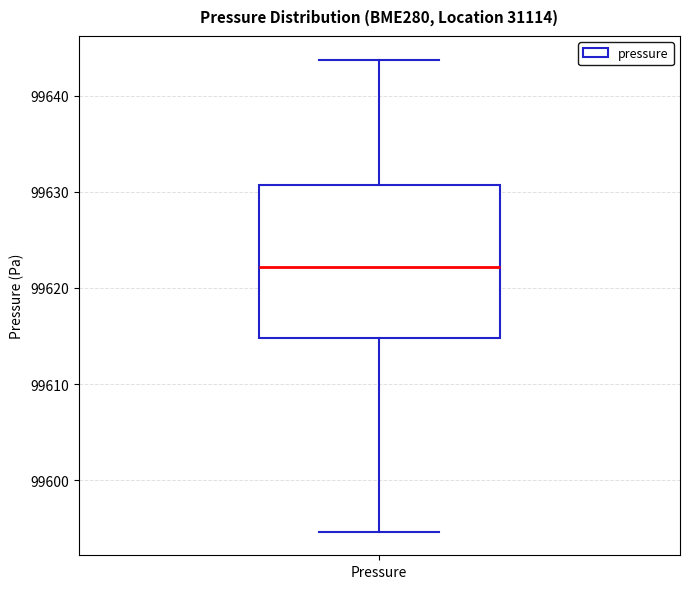

Read this box plot against the y-axis: the position of the median line, the range covered by the box, and the ends of both whiskers. The values are not printed on the chart, so give them approximately, as read against the axis.

median 99622, box 99615 to 99631, whiskers 99595 to 99644